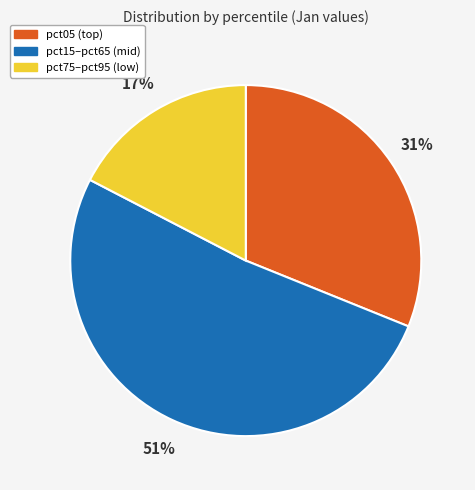

Which category has the biggest portion of the pie?

pct15–pct65 (mid)